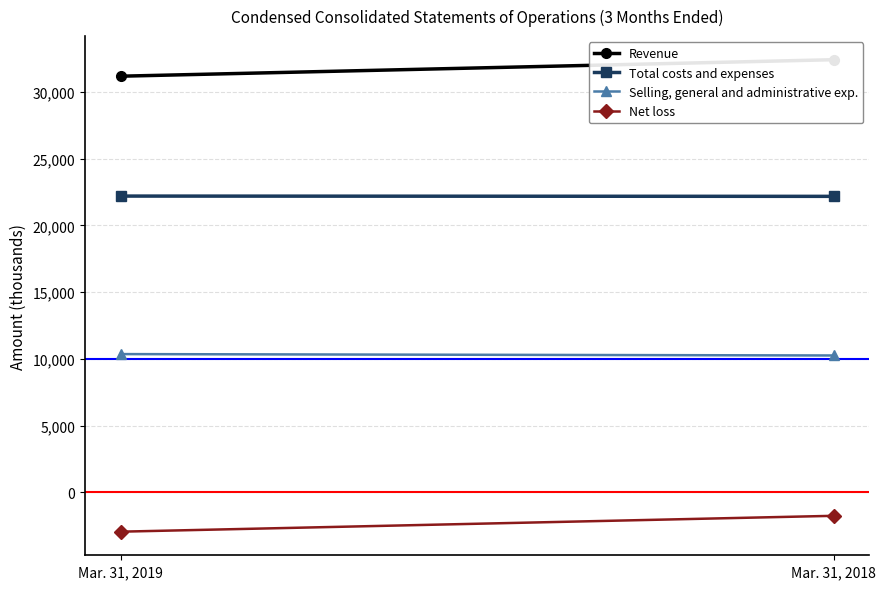

Reading right to left, transcribe all the data shown in this chart.

Revenue: Mar. 31, 2018=32401	Mar. 31, 2019=31166
Total costs and expenses: Mar. 31, 2018=22169	Mar. 31, 2019=22190
Selling, general and administrative exp.: Mar. 31, 2018=10254	Mar. 31, 2019=10358
Net loss: Mar. 31, 2018=-1752	Mar. 31, 2019=-2940